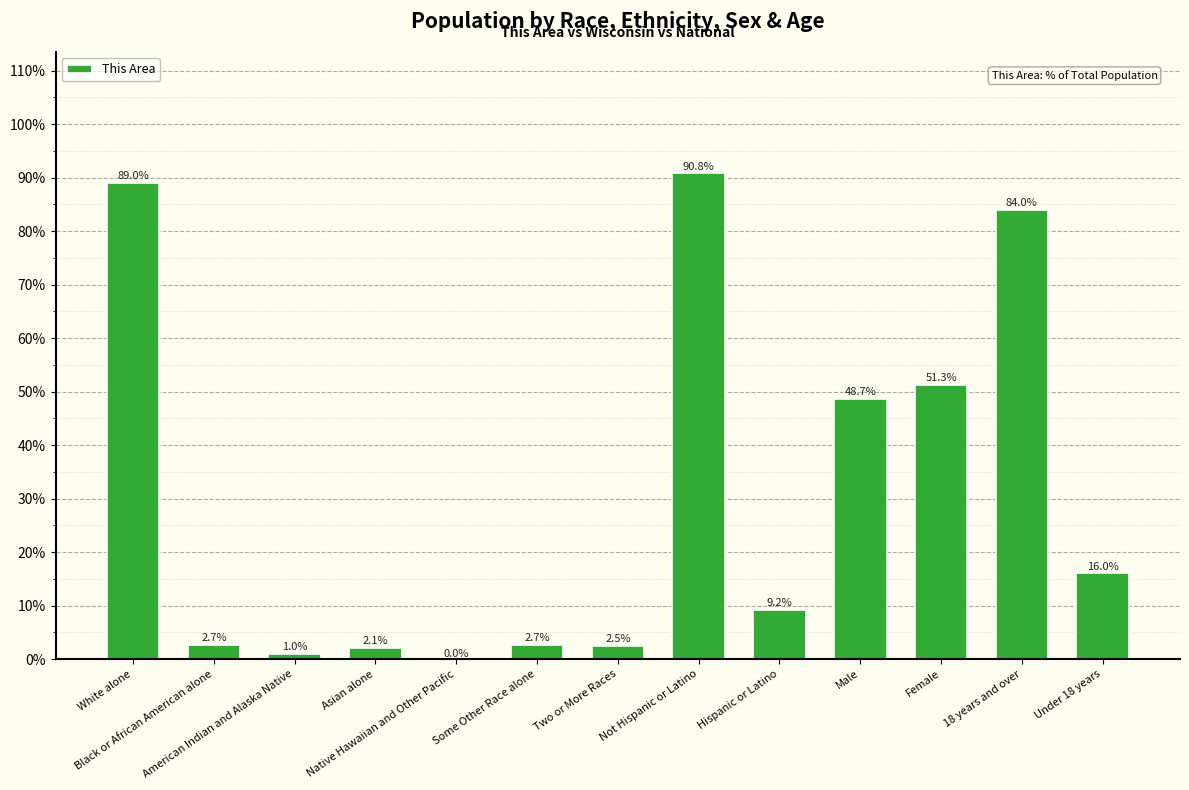

What is the average value?

30.8